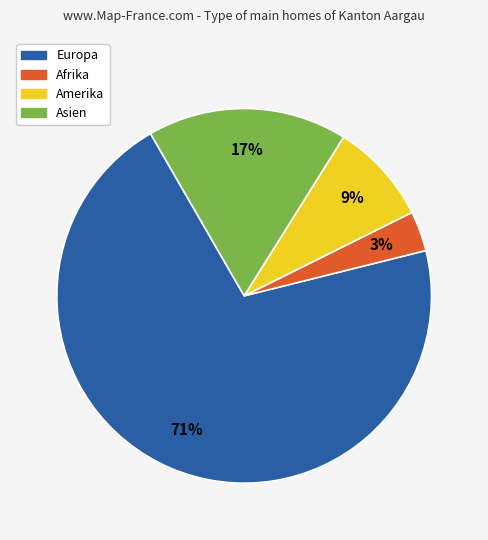

Is the sum of Europa and Asien greater than half?

Yes